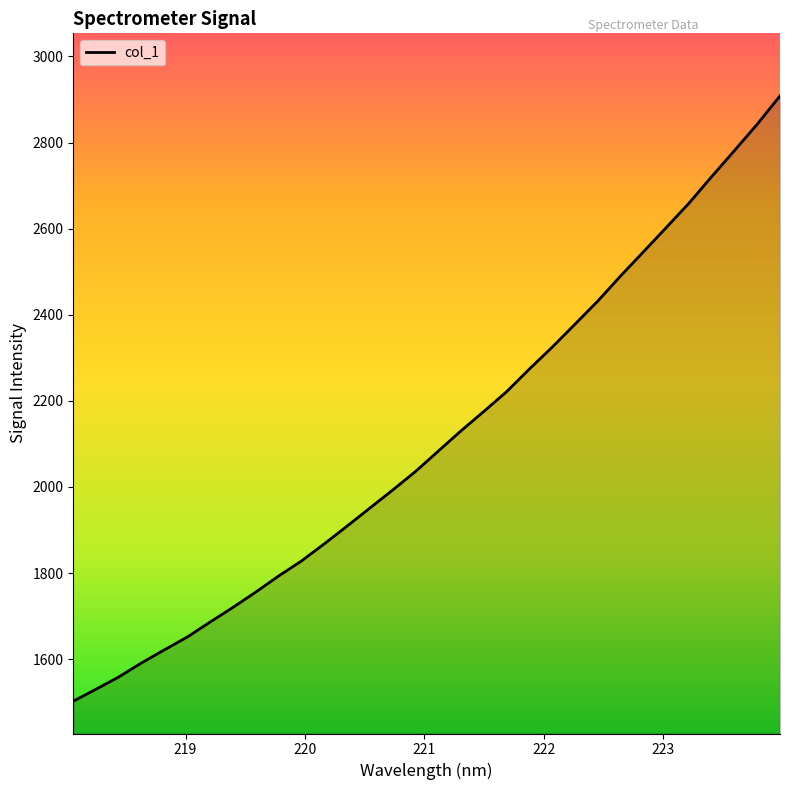

What is the maximum value shown in the chart?

2908.4